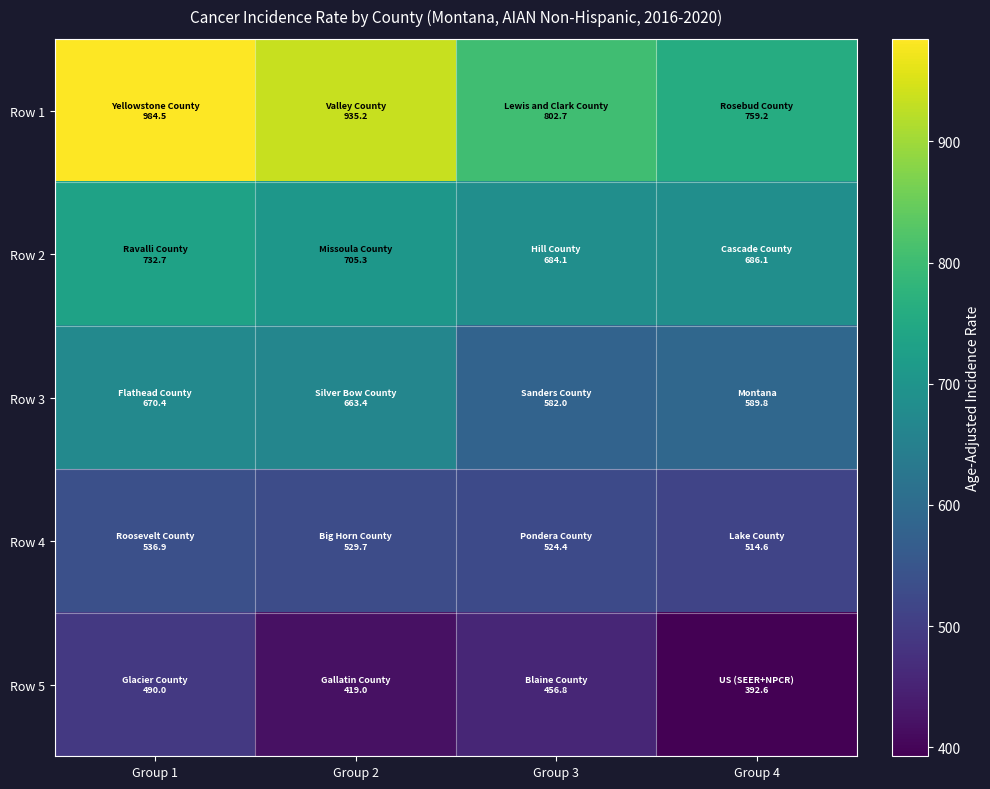

What is the total value across all series at Group 1?

3414.5